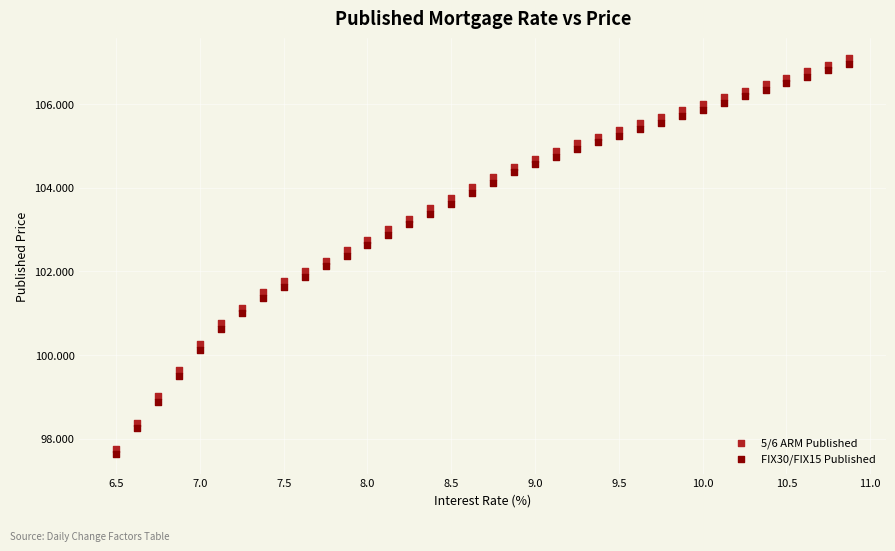

What is the X range (max minus min) for the scatter plot?

4.4